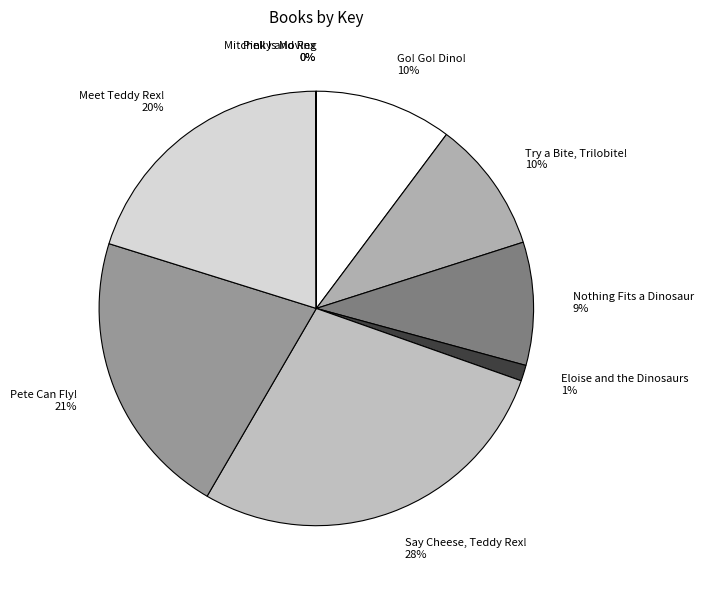

To the nearest percent, what is the average slice percentage?

11%